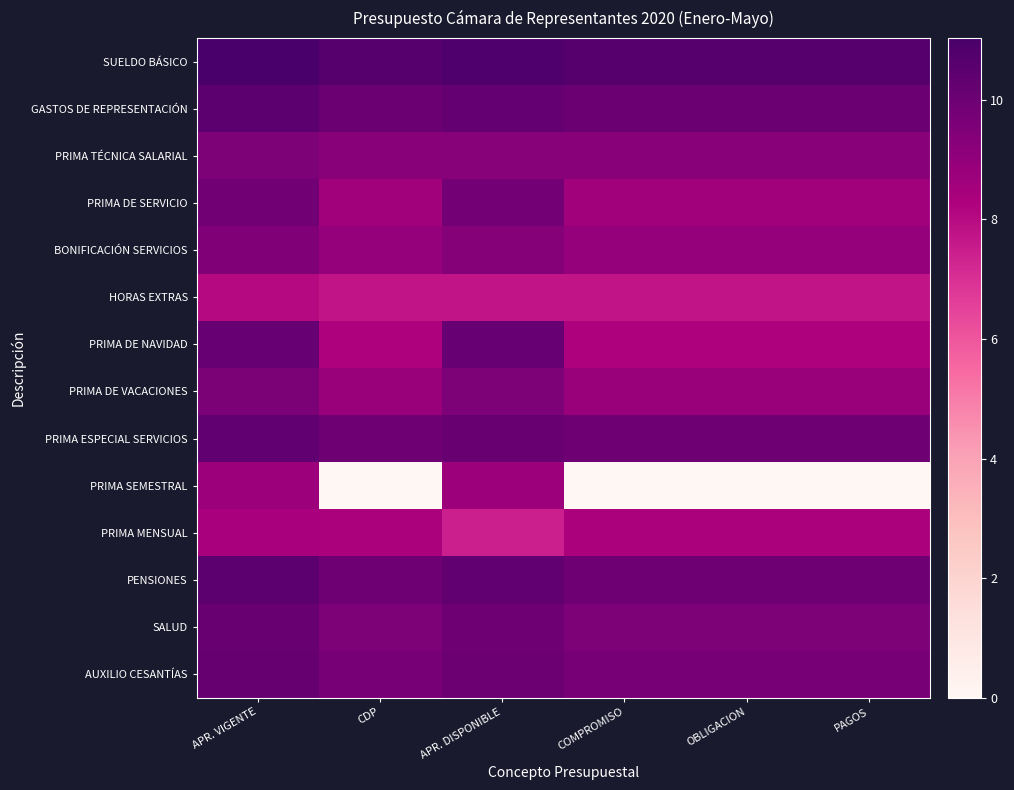

At which category is the sum across all series the highest?

APR. VIGENTE